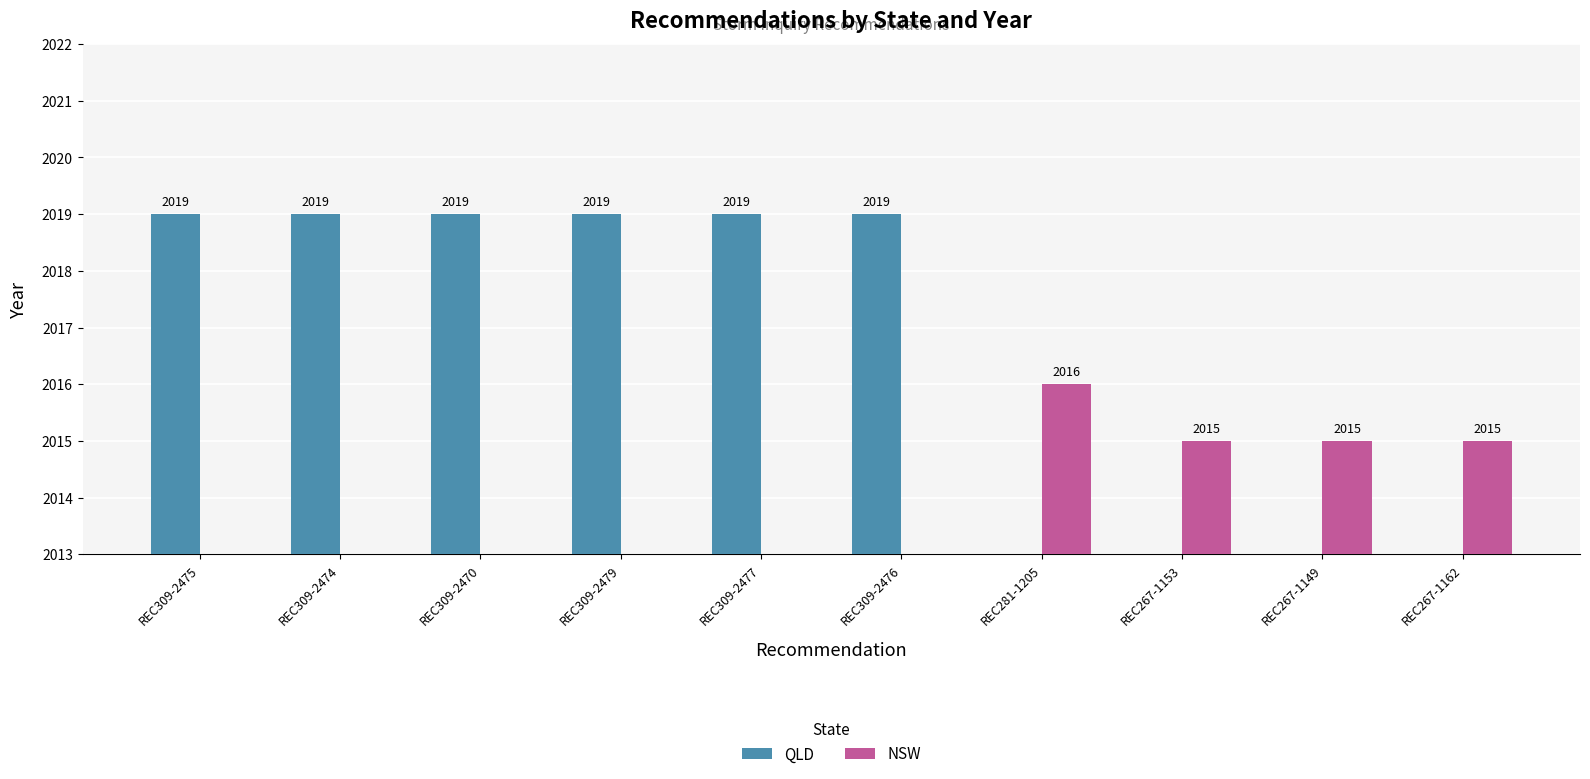

How many data points does each series have?

10